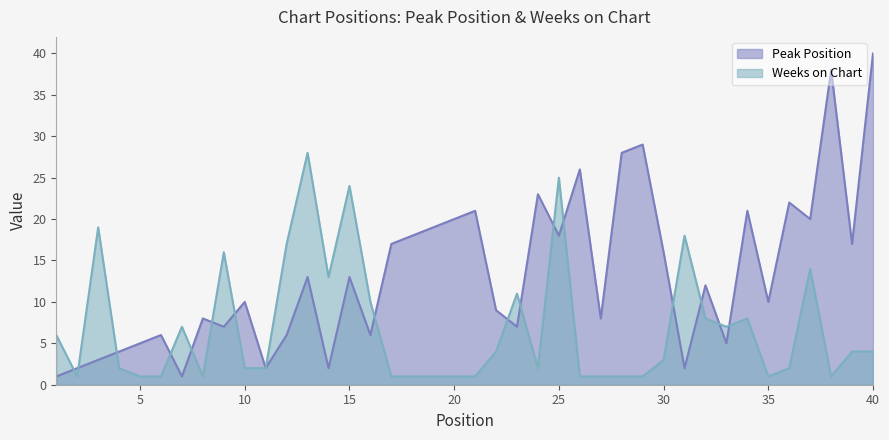

What is the value of the Peak Position point at the 2nd from the left?

2